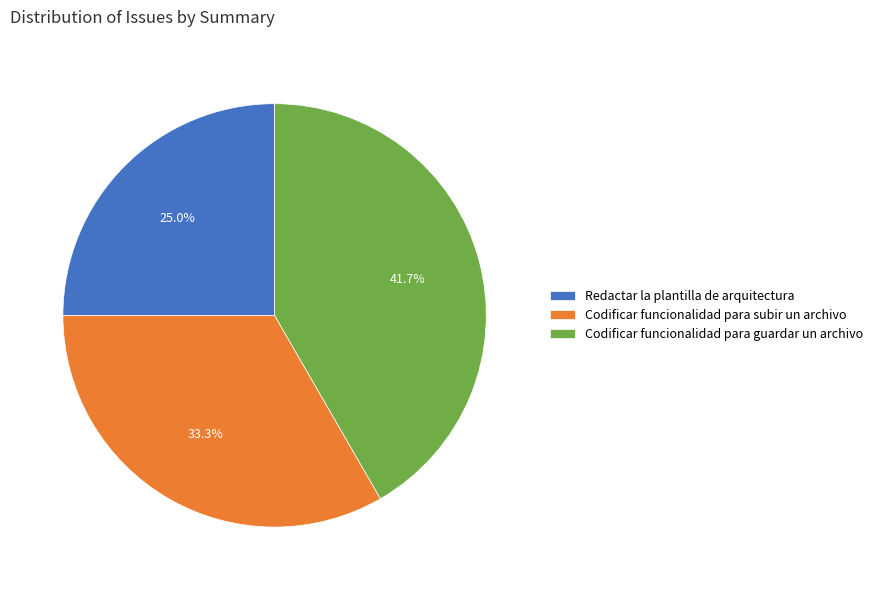

True or false: Redactar la plantilla de arquitectura accounts for 18% of the total.

False